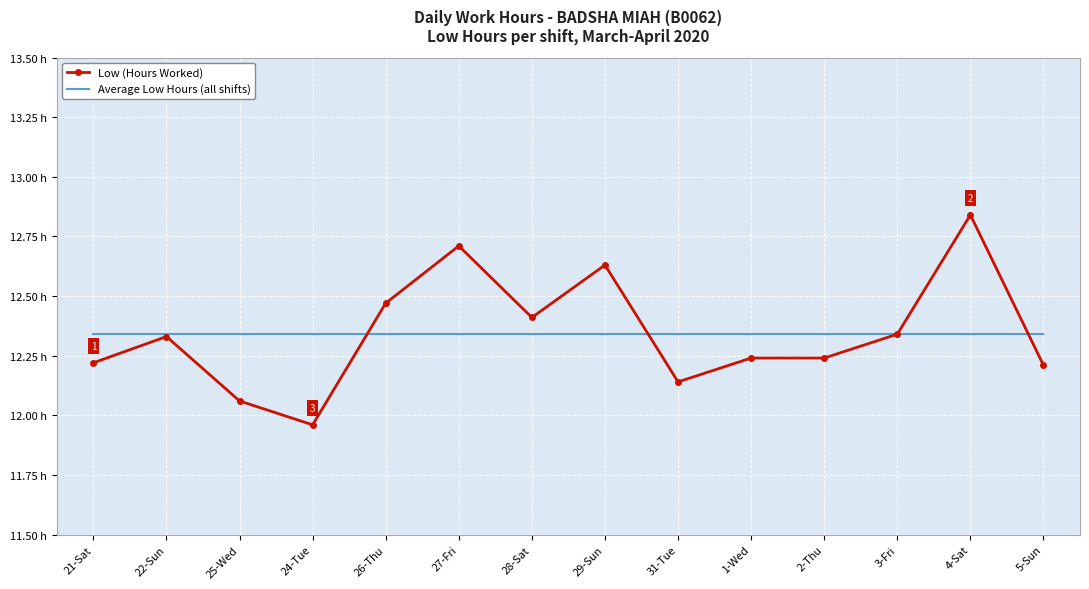

What is the value of the Low (Hours Worked) point at the 14th from the left?

12.2